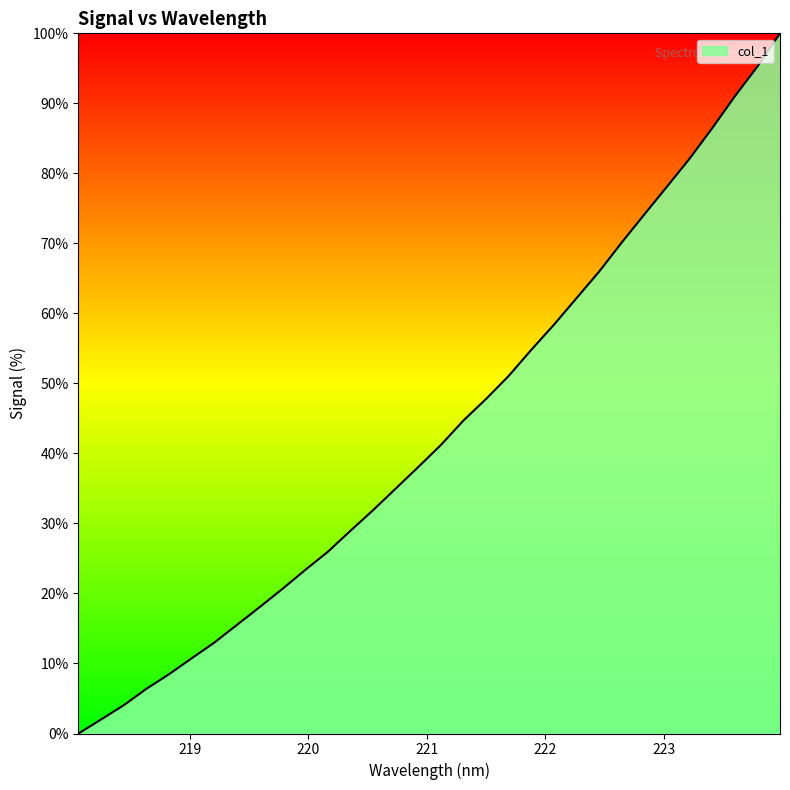

What is the maximum value shown in the chart?

100.0